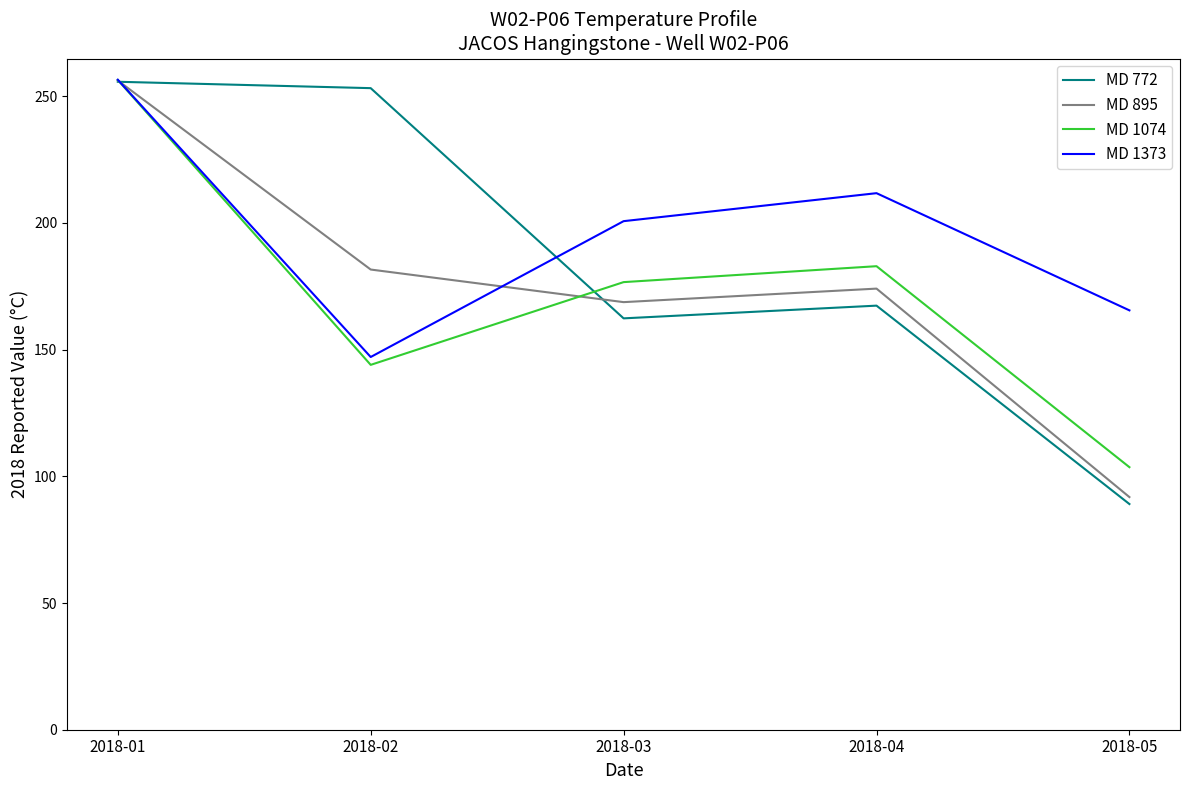

Rank the series at 2018-05 from lowest to highest value.

MD 772, MD 895, MD 1074, MD 1373